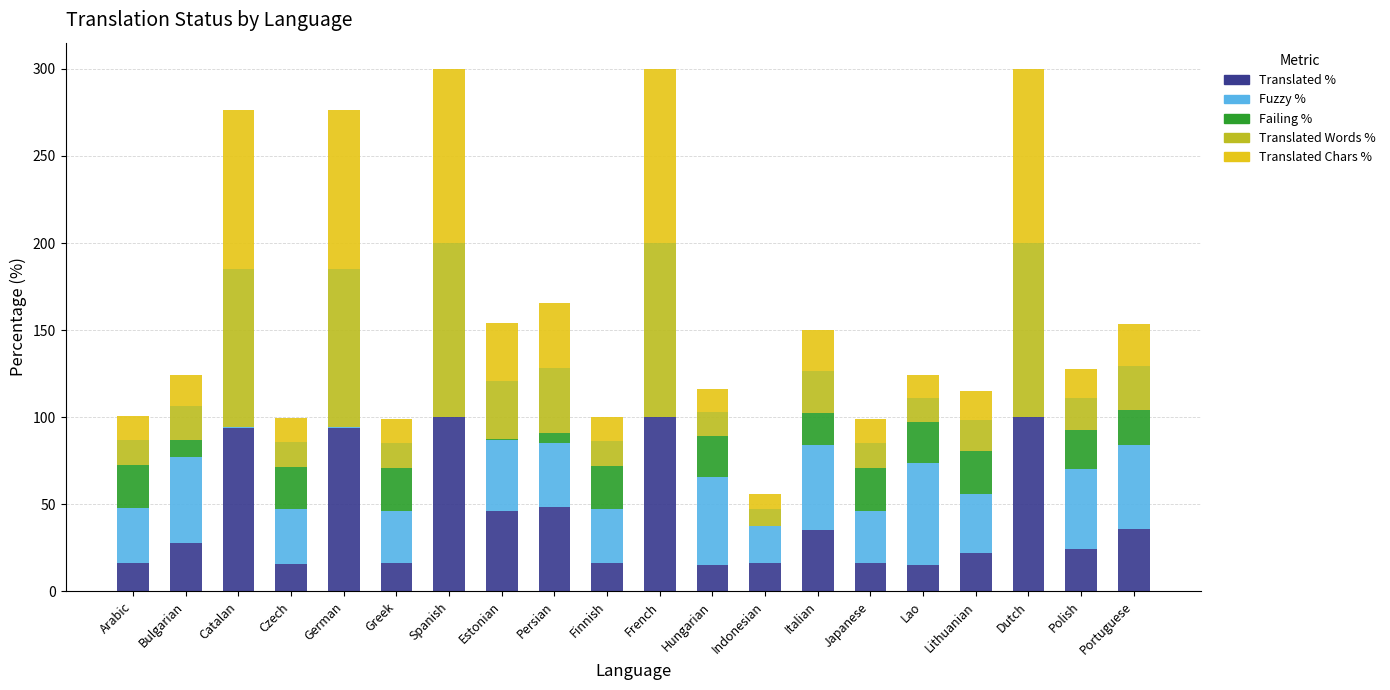

How many data points does each series have?

20